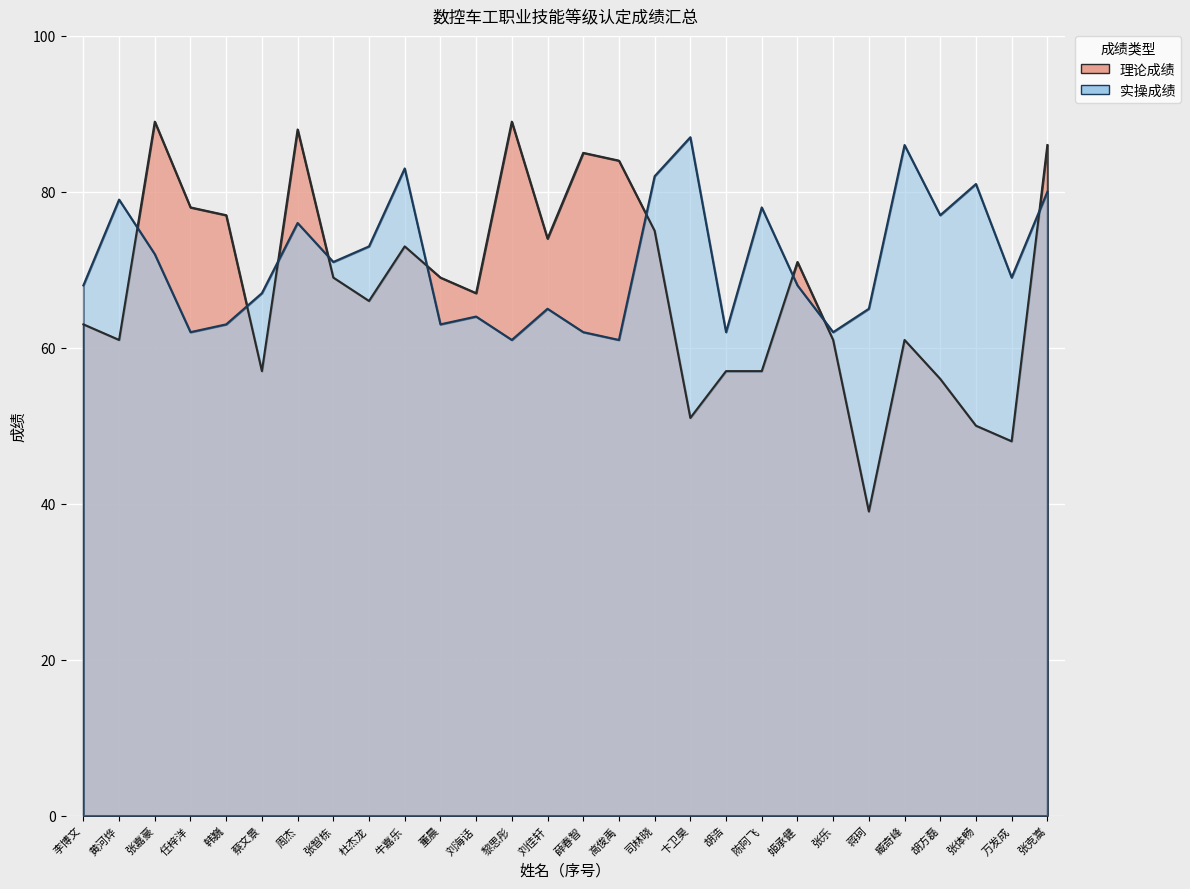

What is the average value of the 理论成绩 series?

68